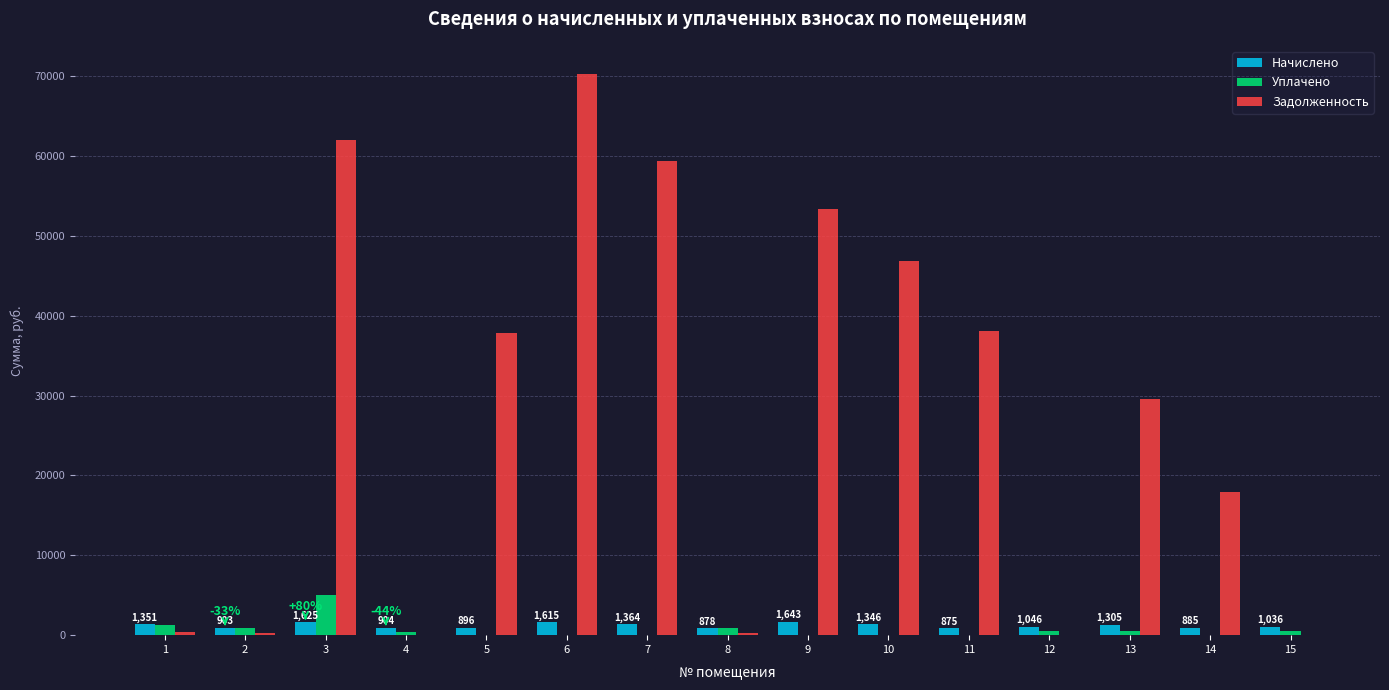

How many values in the Задолженность series exceed 29568?

8